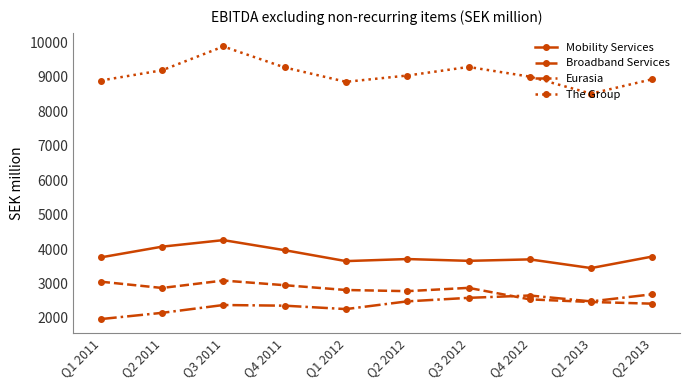

Which series has the largest total across all categories?

The Group